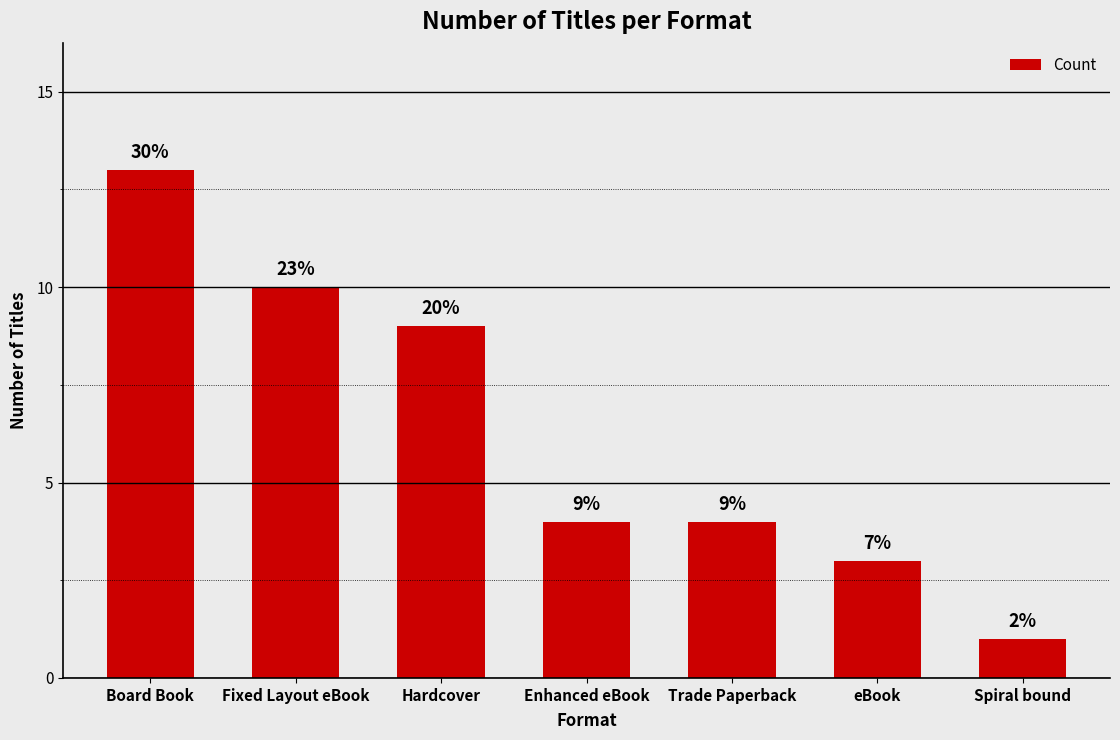

What is the label of the 6th bar from the right?

Fixed Layout eBook